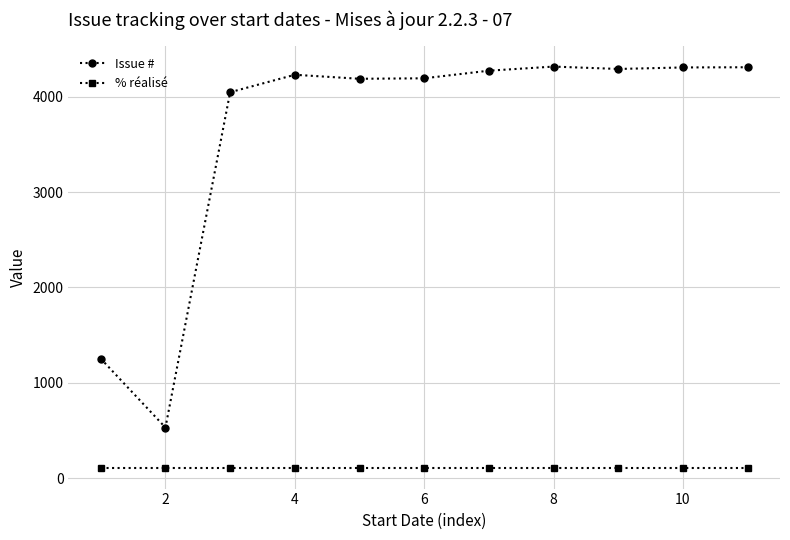

True or false: Issue # and % réalisé cross at least once.

False